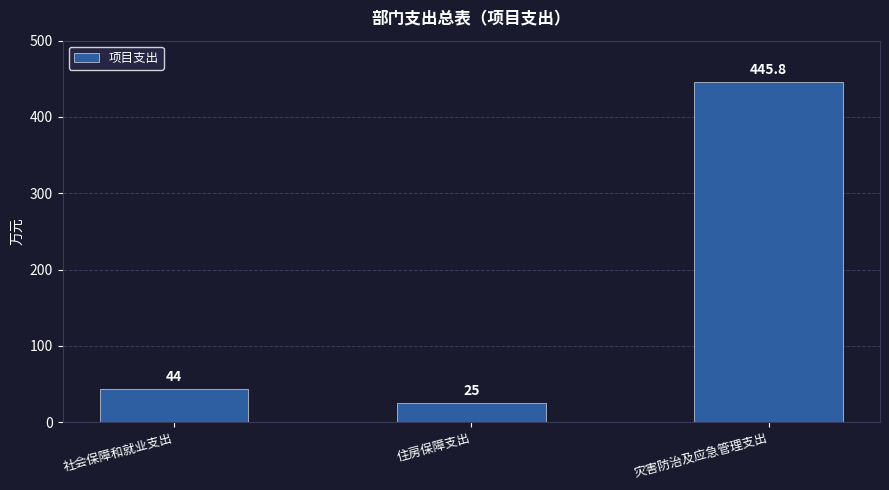

How many data points does each series have?

3